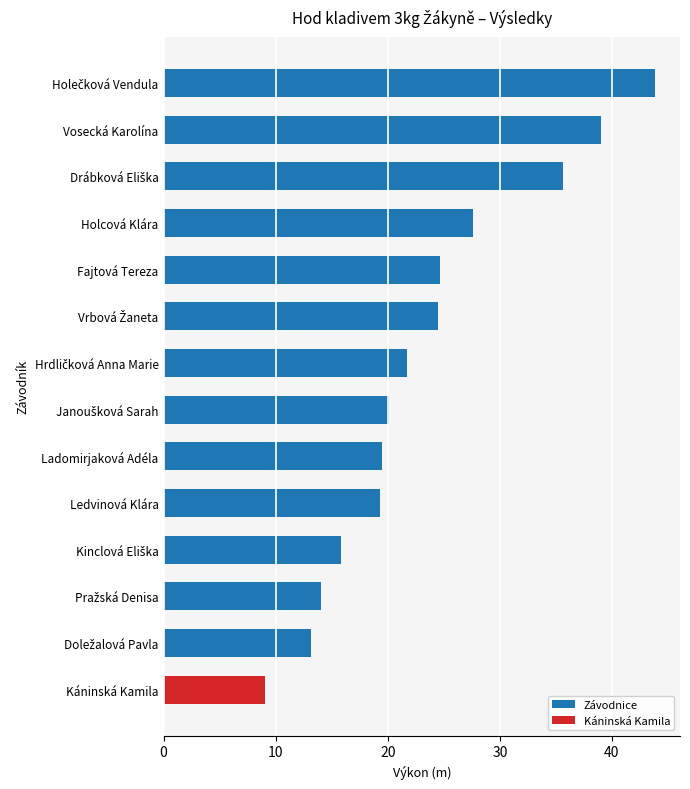

How many categories are shown in the chart?

14